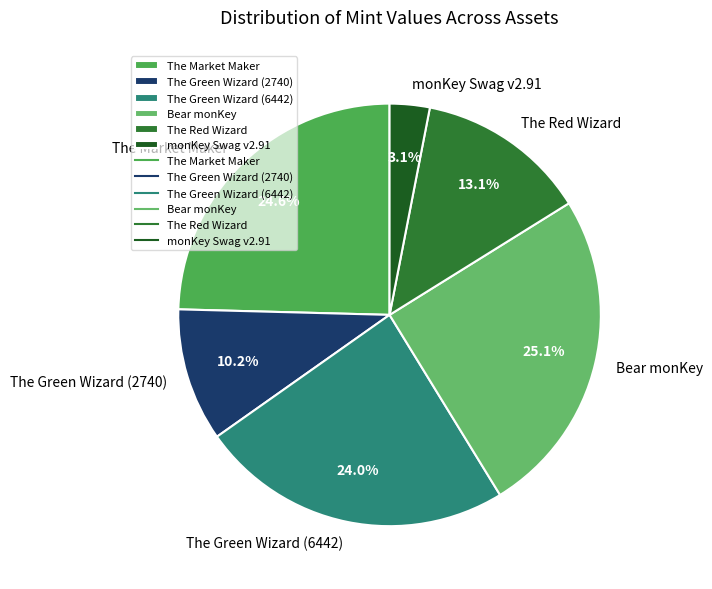

To the nearest percent, what percentage of the pie is Bear monKey?

25%